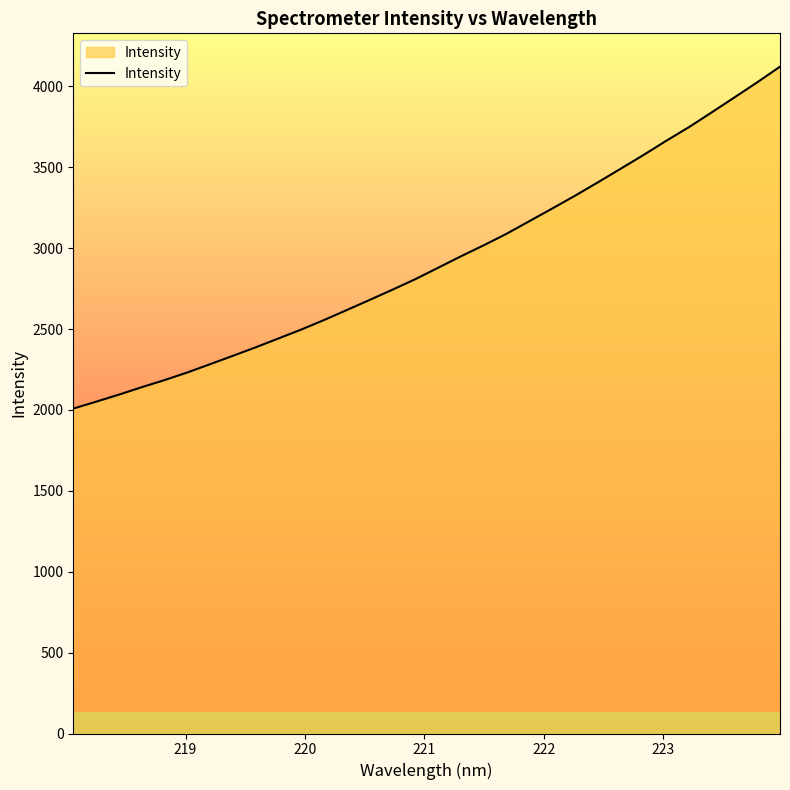

What is the difference between the maximum and minimum values?

2113.5